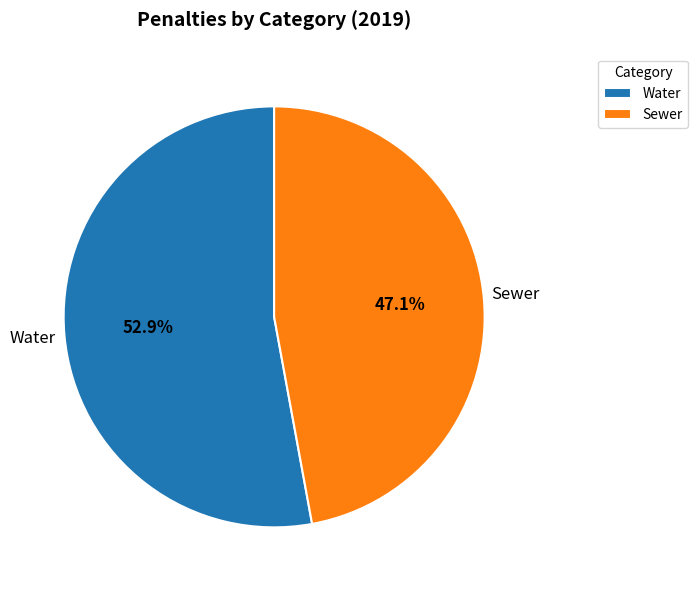

To the nearest percent, what is the combined percentage of Water and Sewer?

100%